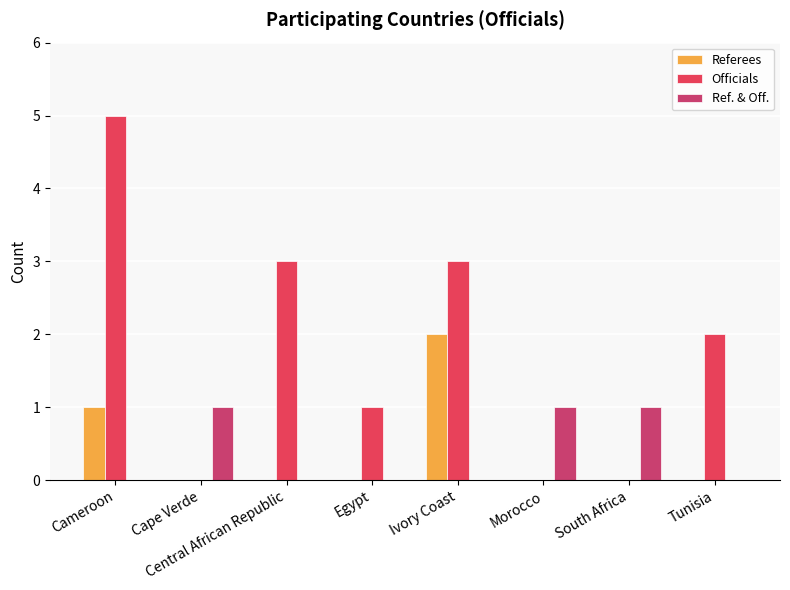

What is the maximum value shown in the chart?

5